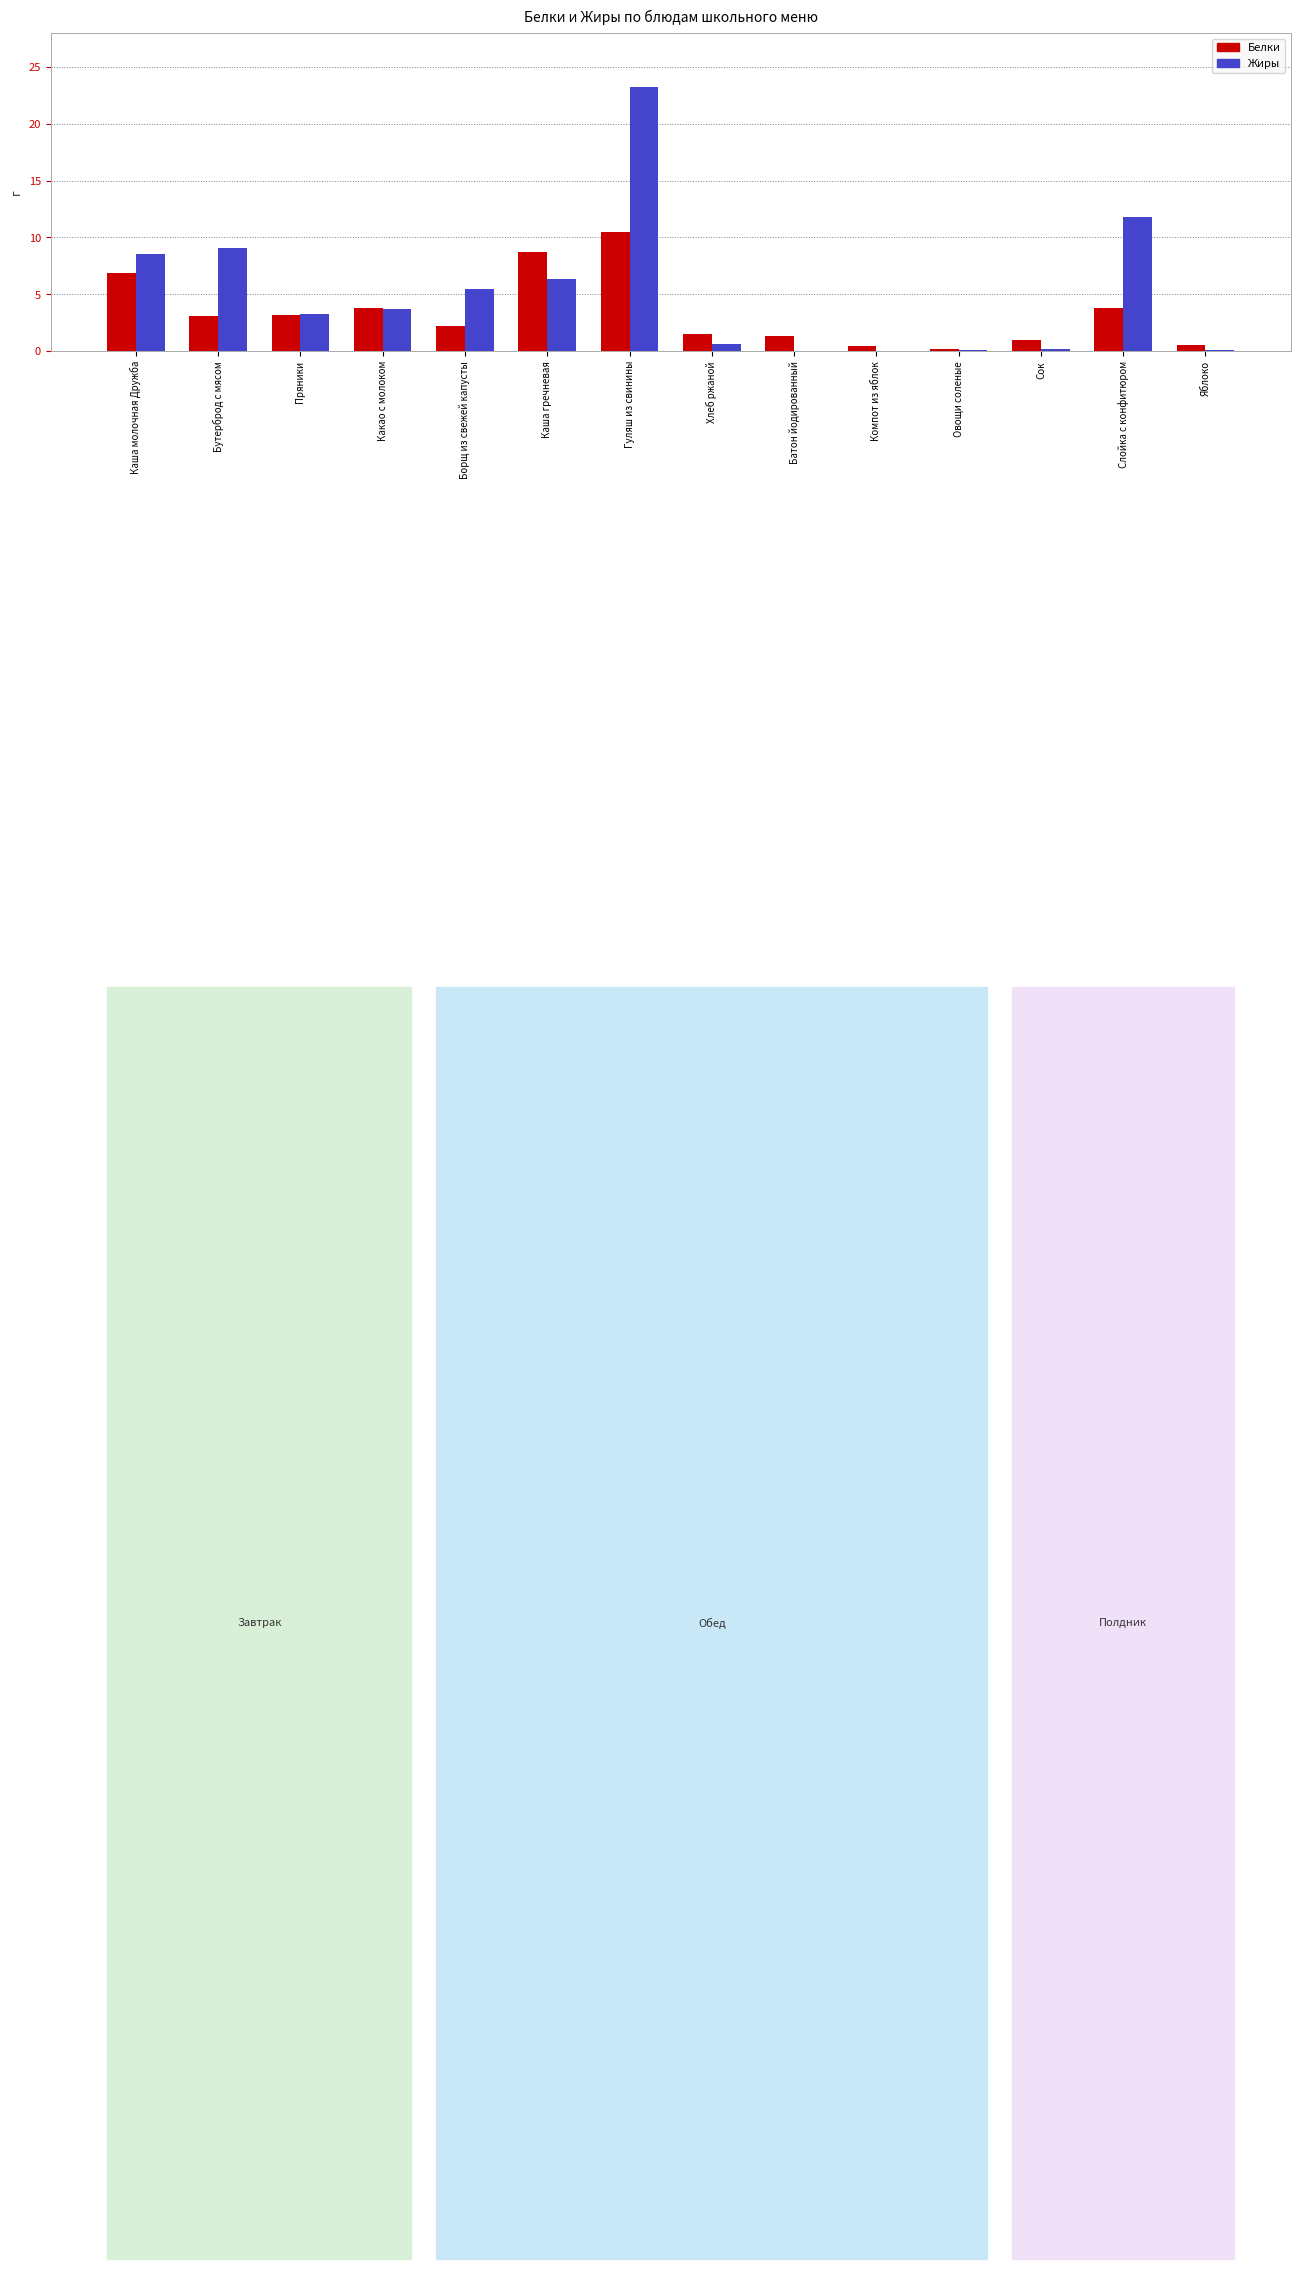

The Жиры series shows -9.2 at Батон йодированный. True or false?

False